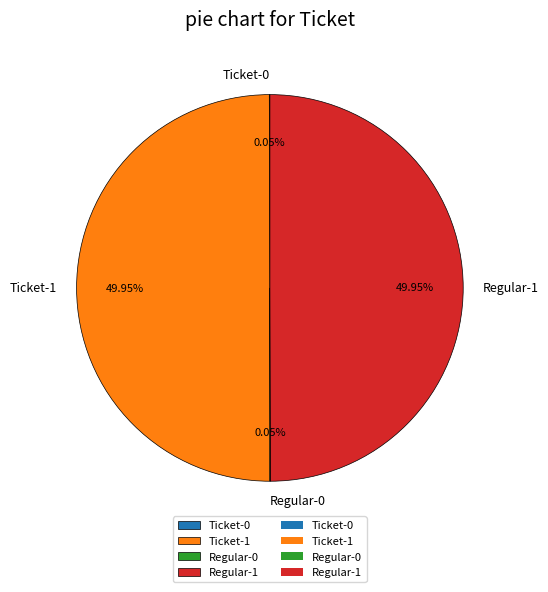

The Regular-1 slice represents 63% of the pie. True or false?

False